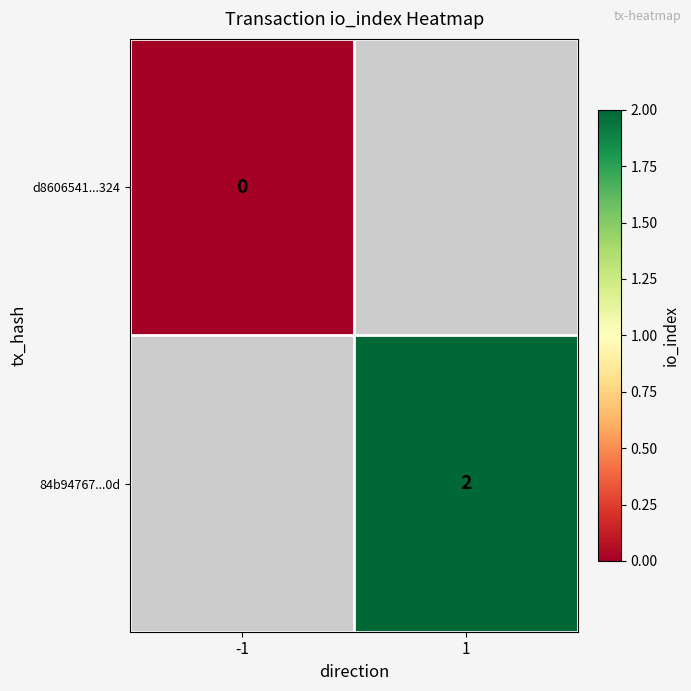

How many series are shown in this chart?

2